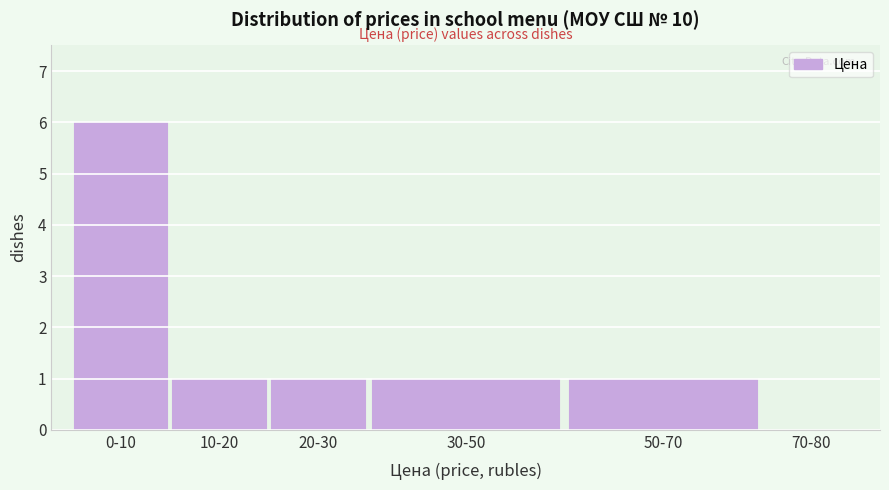

Reading left to right, what are all the values shown in this chart?

0-10=6	10-20=1	20-30=1	30-50=1	50-70=1	70-80=0